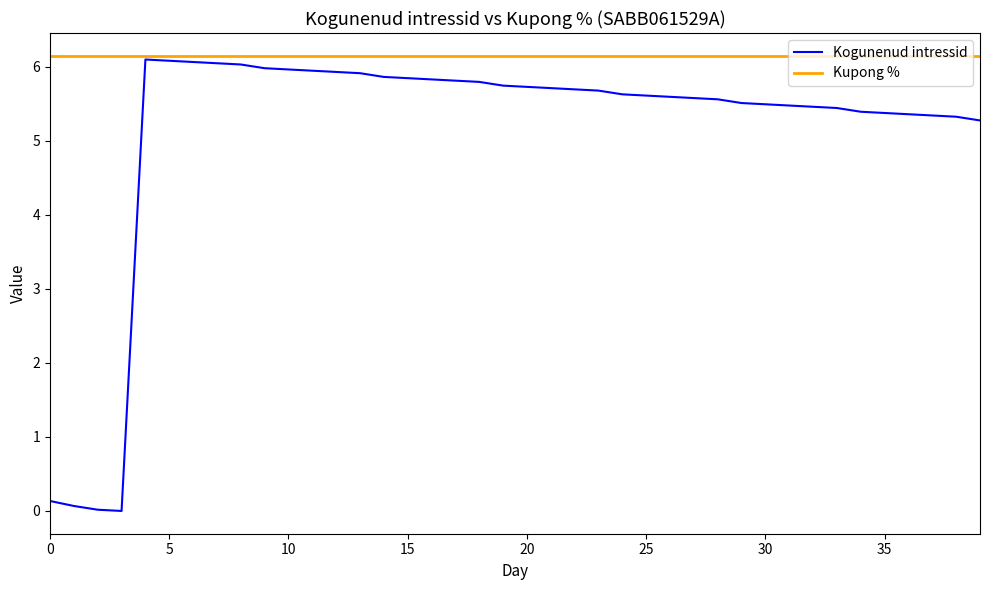

What is the lowest value of the Kupong % series?

6.2